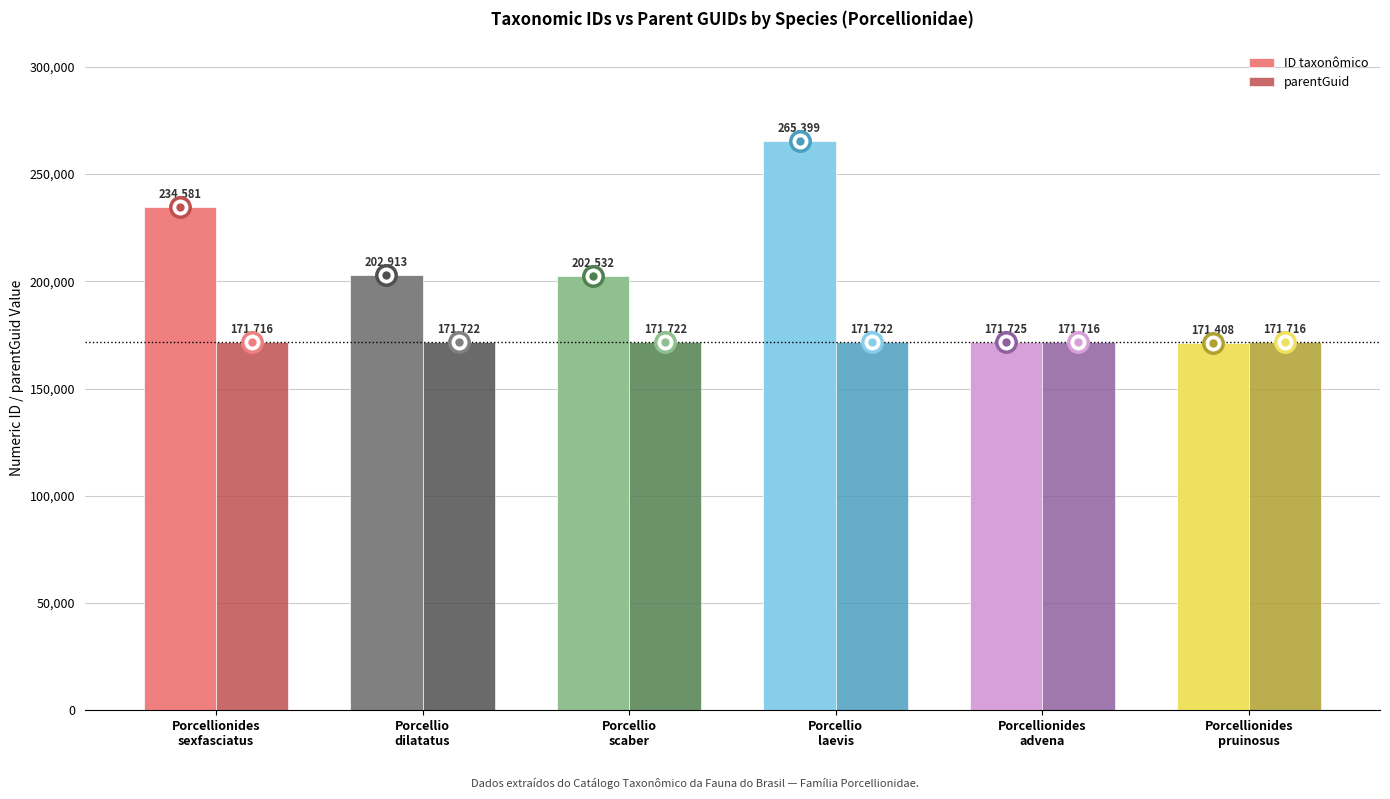

At which category is the sum across all series the highest?

Porcellio
laevis